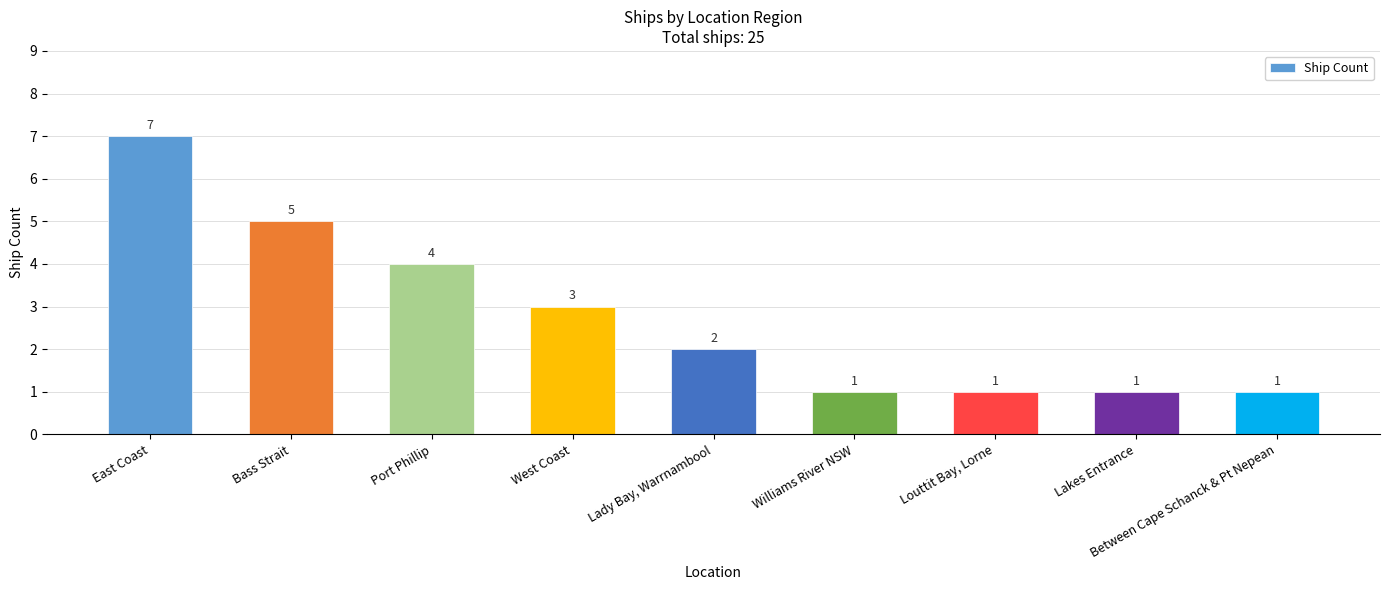

At which label is the value closest to 4?

Port Phillip